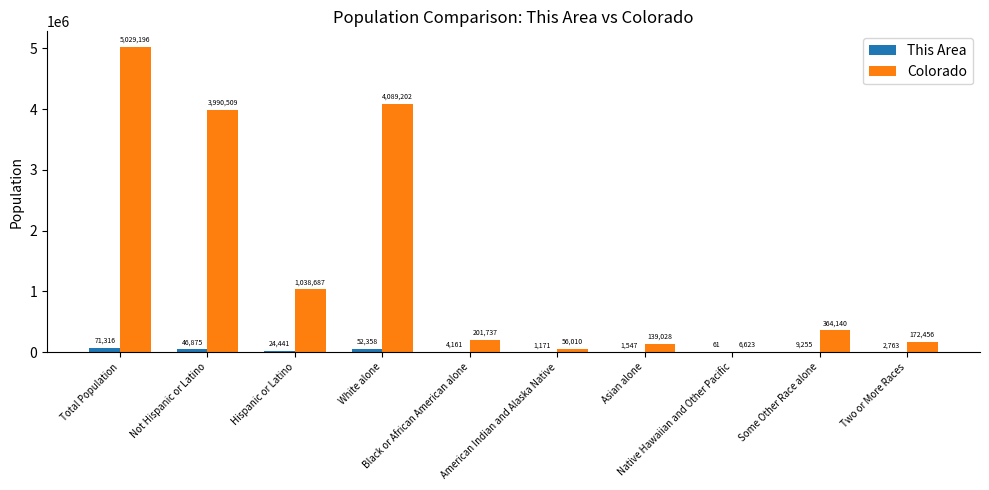

Which series has the largest total across all categories?

Colorado